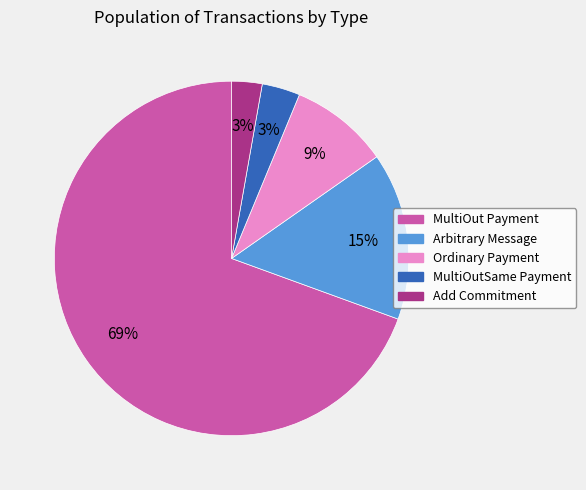

To the nearest percent, what portion does Arbitrary Message represent?

15%